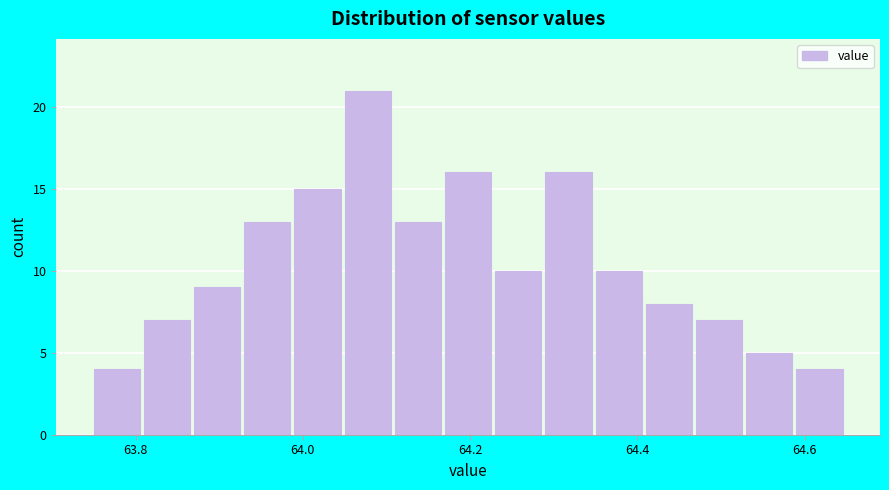

Read against the x-axis, roughly where is the centre of the tallest bar?

64.08